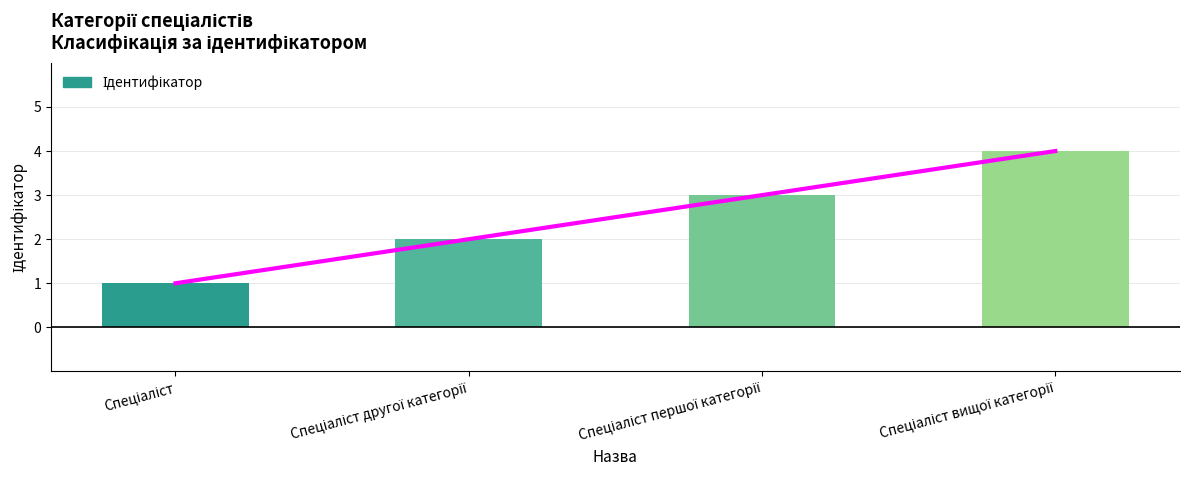

How many data points are less than 3?

2